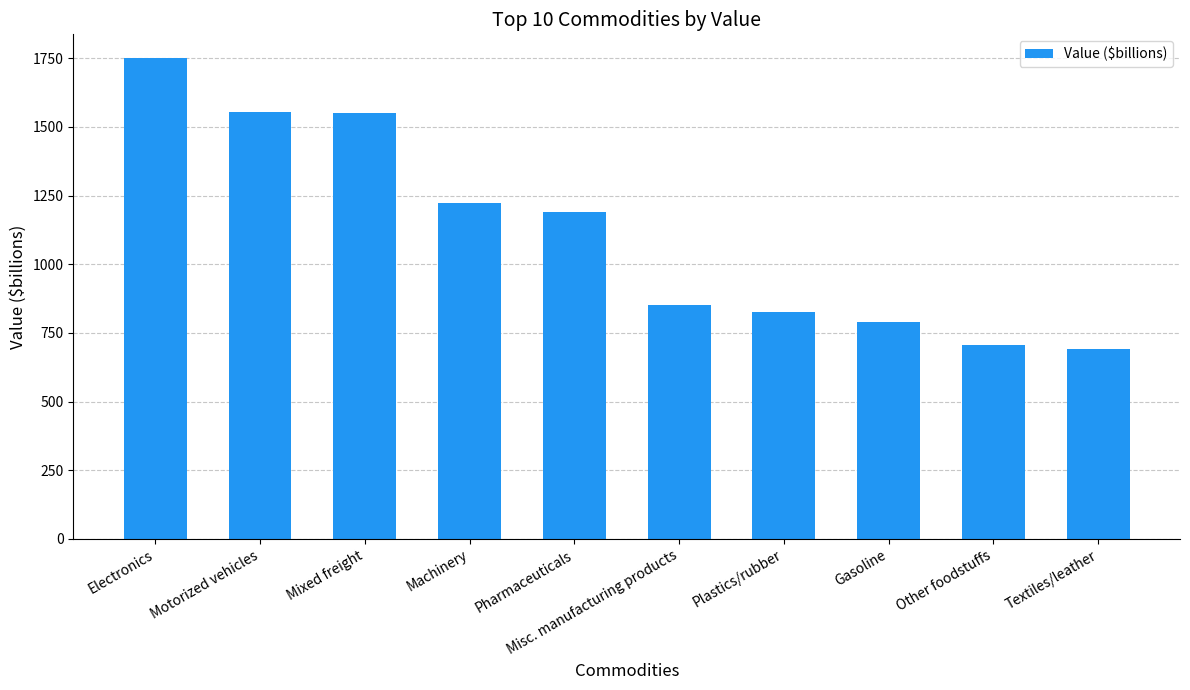

At which category does the chart reach its peak across all series?

Electronics